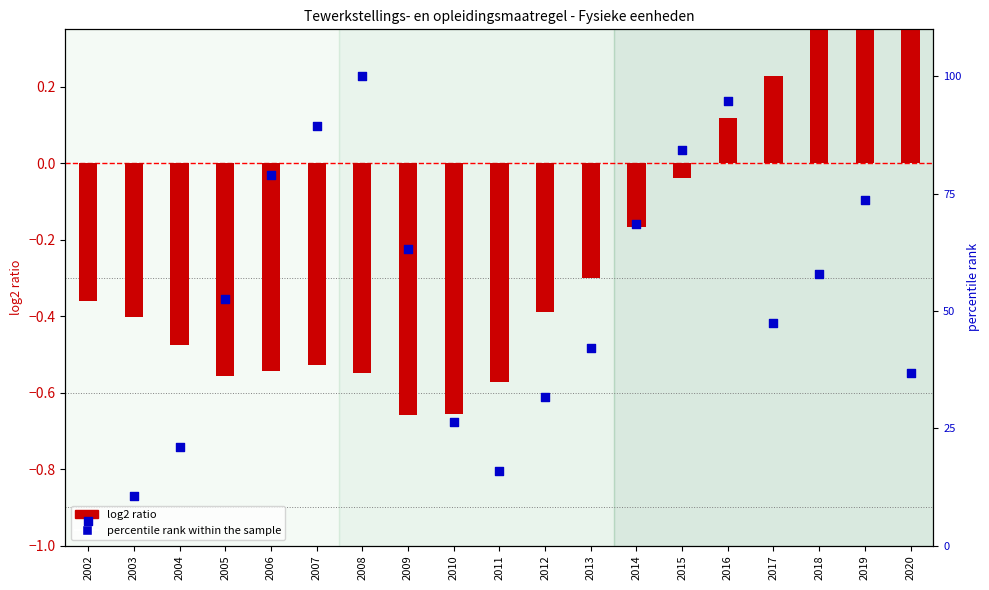

At how many categories does at least one series exceed 10?

18